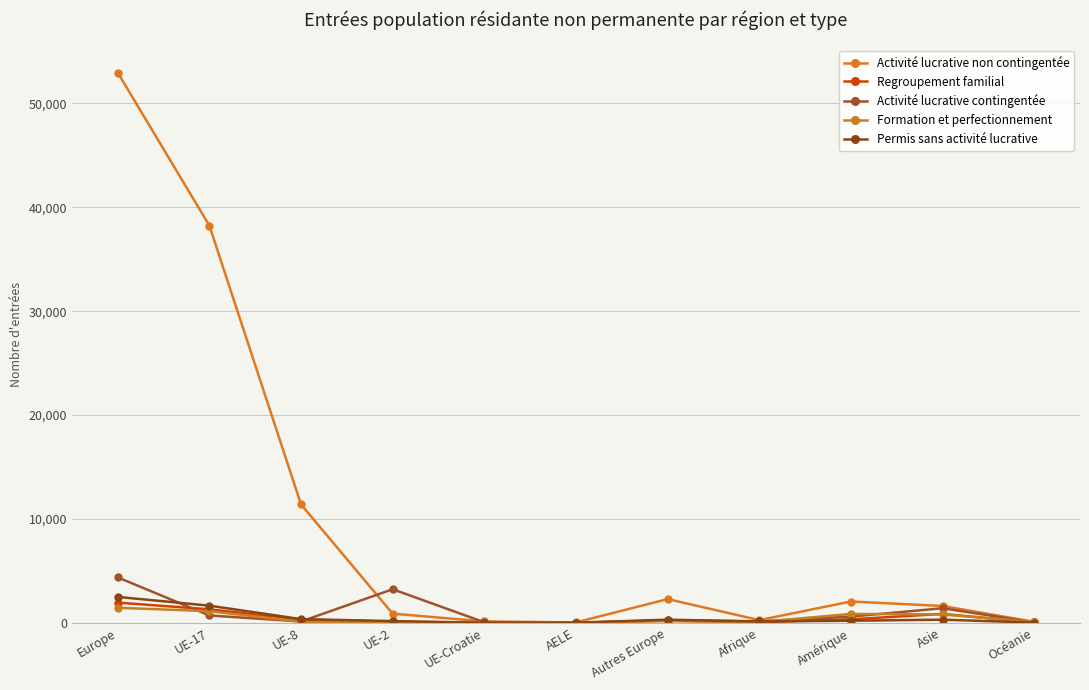

Which series has the largest range (max minus min)?

Activité lucrative non contingentée